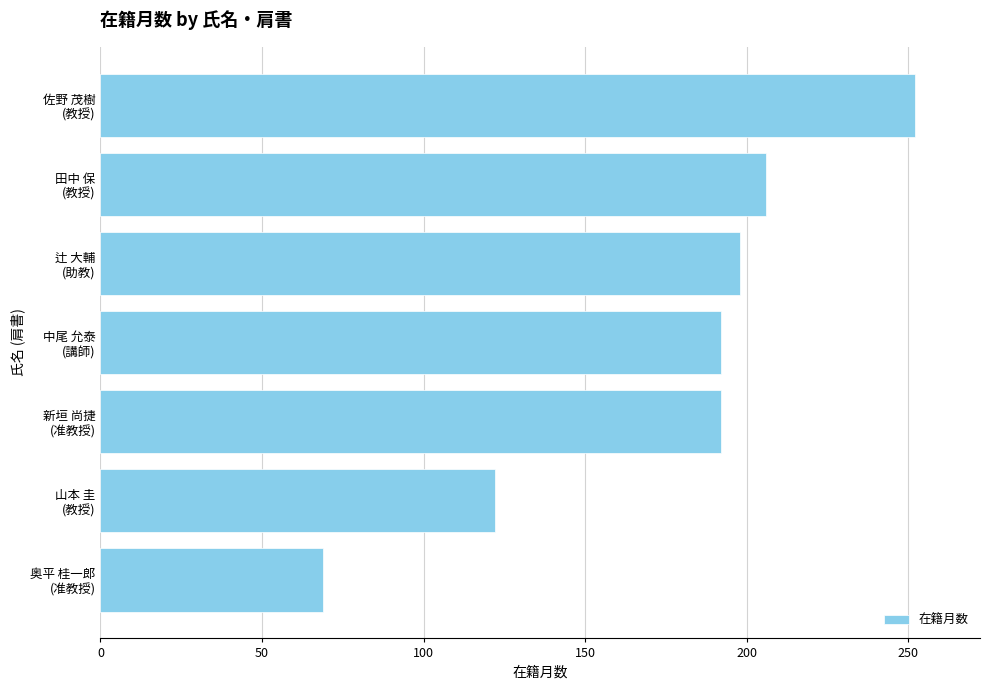

Reading bottom to top, extract all data points from this chart.

69	122	192	192	198	206	252